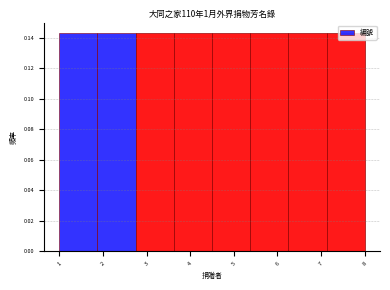

Reading left to right, list every bar in this chart as the range it spans on the x-axis followed by its height. Neither the bar edges nor the heights are printed on the chart, so give them approximately, as read against the axes.

1.0 to 1.9: 0.142
1.9 to 2.8: 0.142
2.8 to 3.6: 0.142
3.6 to 4.5: 0.142
4.5 to 5.4: 0.142
5.4 to 6.3: 0.142
6.3 to 7.1: 0.142
7.1 to 8.0: 0.142